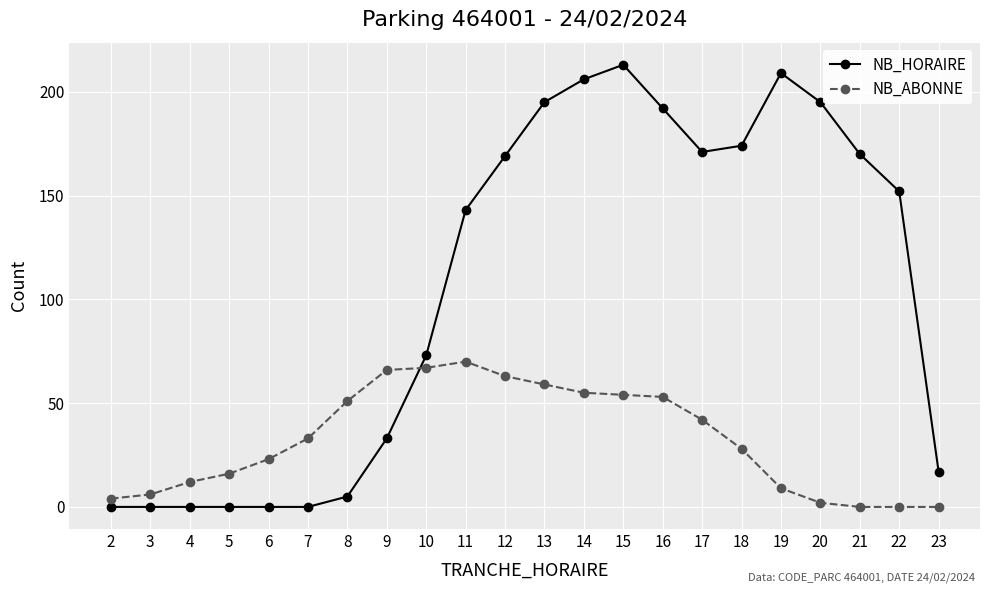

What is the difference between the maximum and second lowest values in the NB_ABONNE series?

70